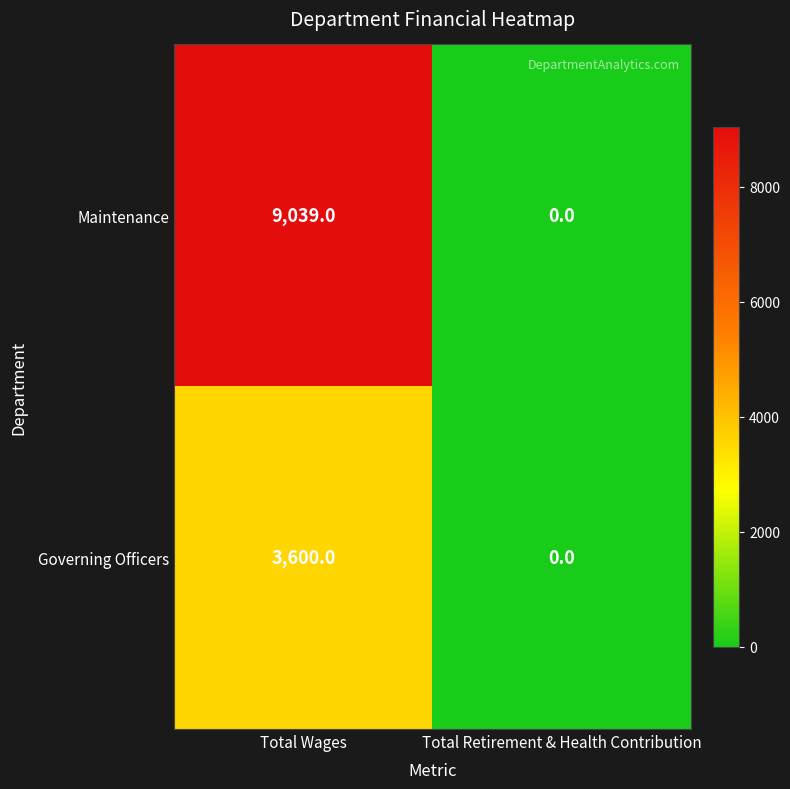

How many data points in Governing Officers are less than 3600?

1